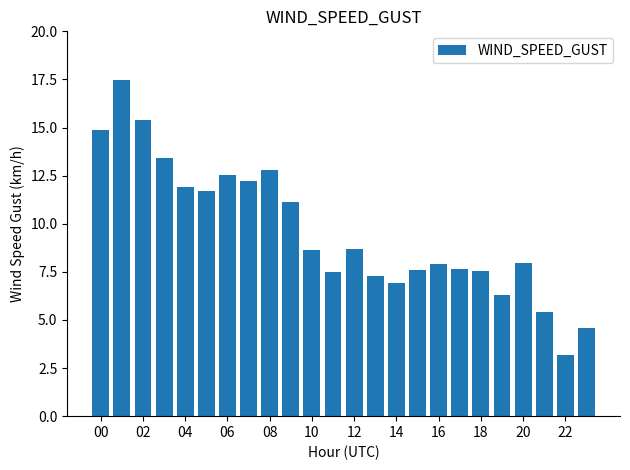

What is the average value?

9.6